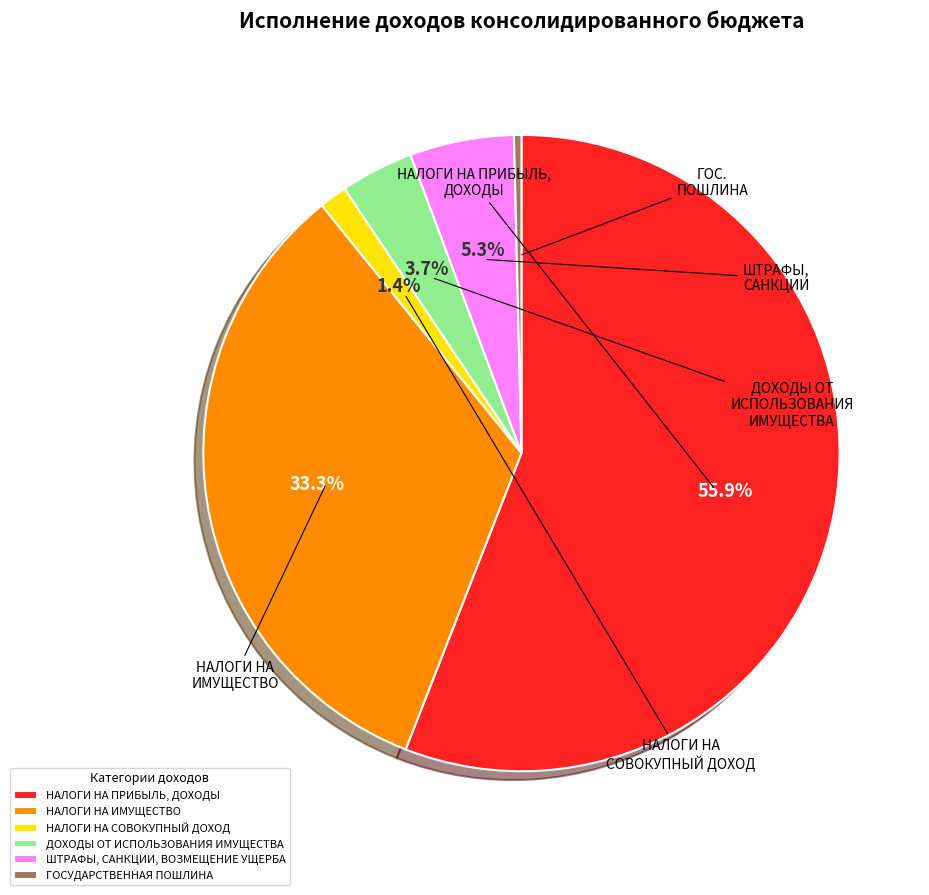

How many slices are in this pie chart?

6